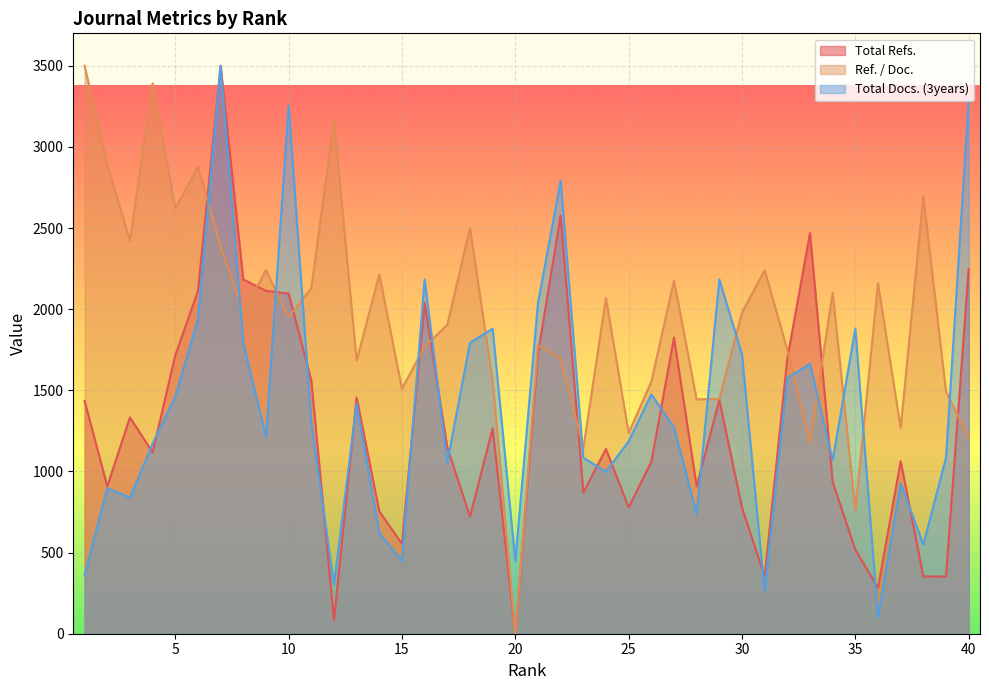

Count the number of categories in the chart.

40